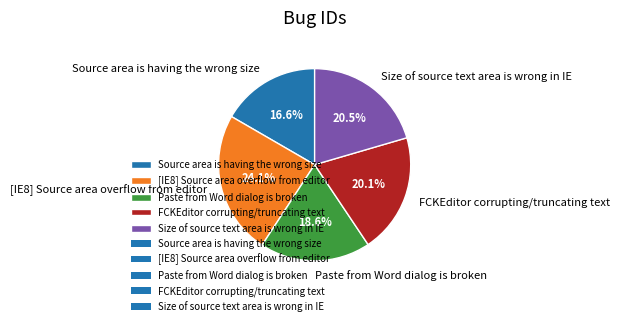

Combined, do Source area is having the wrong size and Size of source text area is wrong in IE account for over 50%?

No